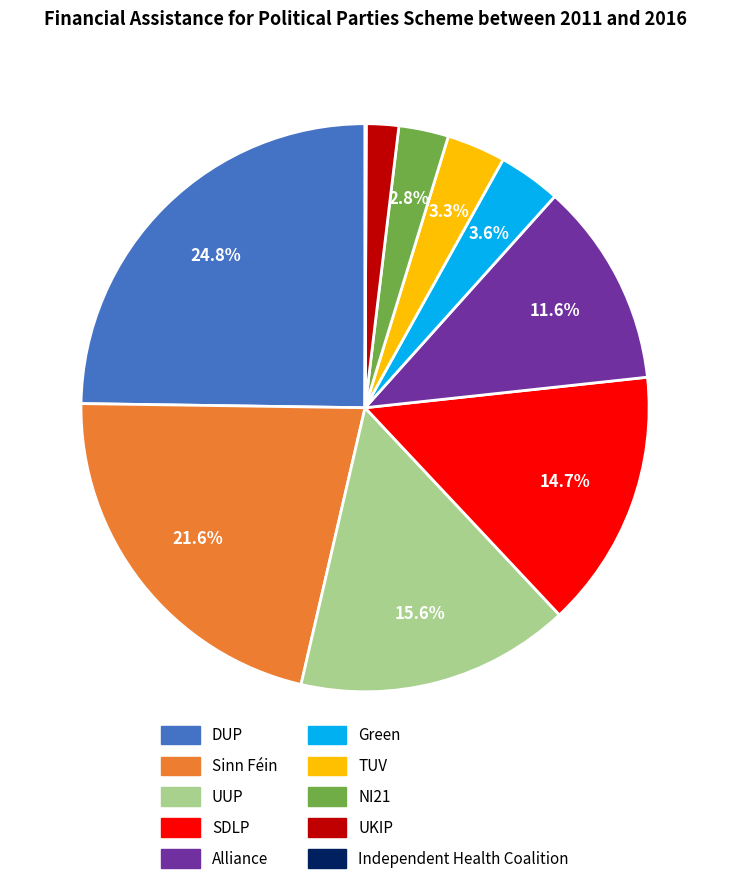

True or false: DUP accounts for 25% of the total.

True